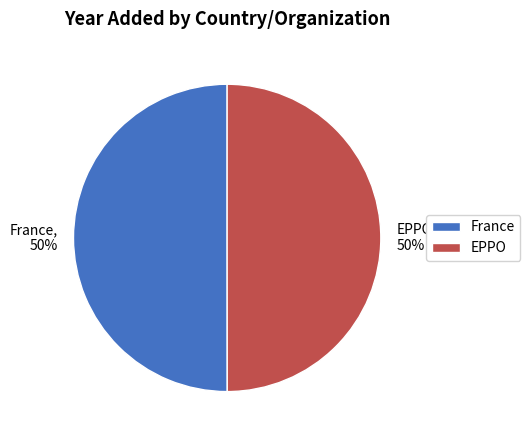

The EPPO slice represents 50% of the pie. True or false?

True